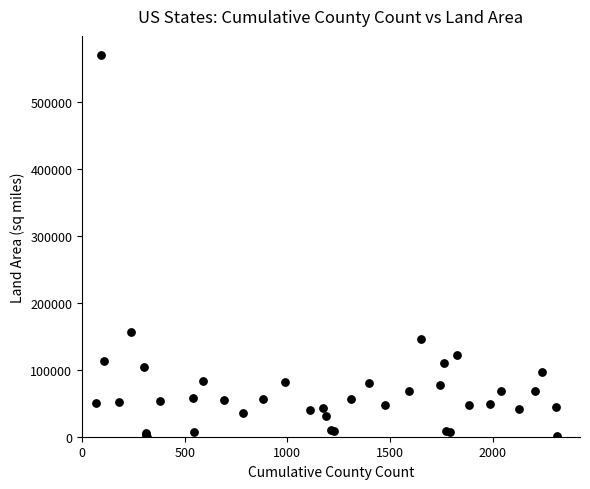

What Y value in the scatter plot is closest to 285217?

155973